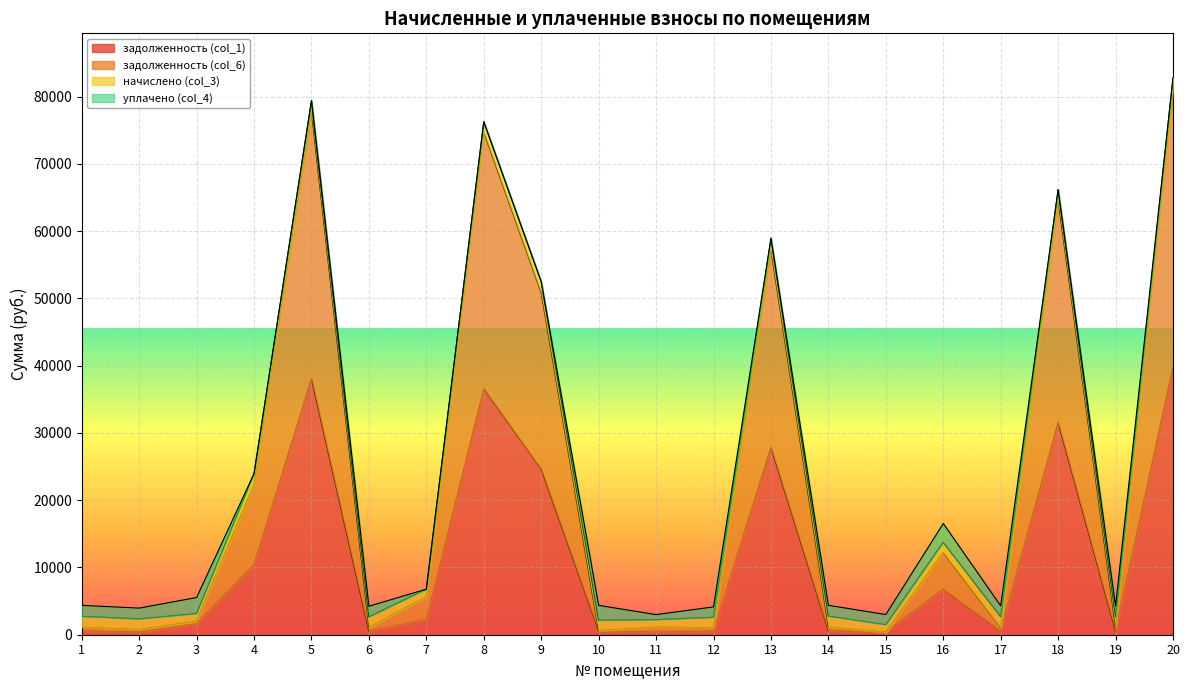

How many data points does each series have?

20